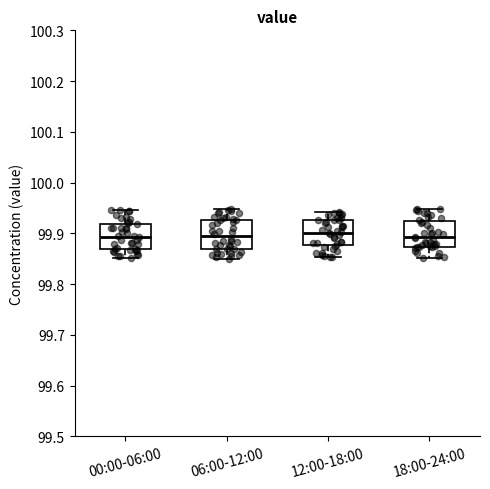

Where does the lower whisker of the box for 00:00-06:00 end on the y-axis? The values are not printed on the chart, so give them approximately, as read against the axis.

99.85